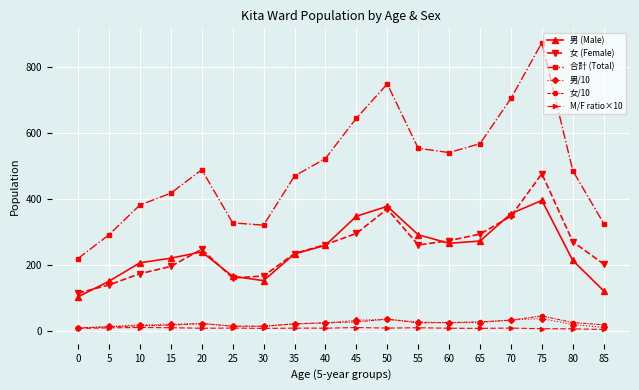

What is the value of the 男 (Male) point at the 18th from the left?

123.0